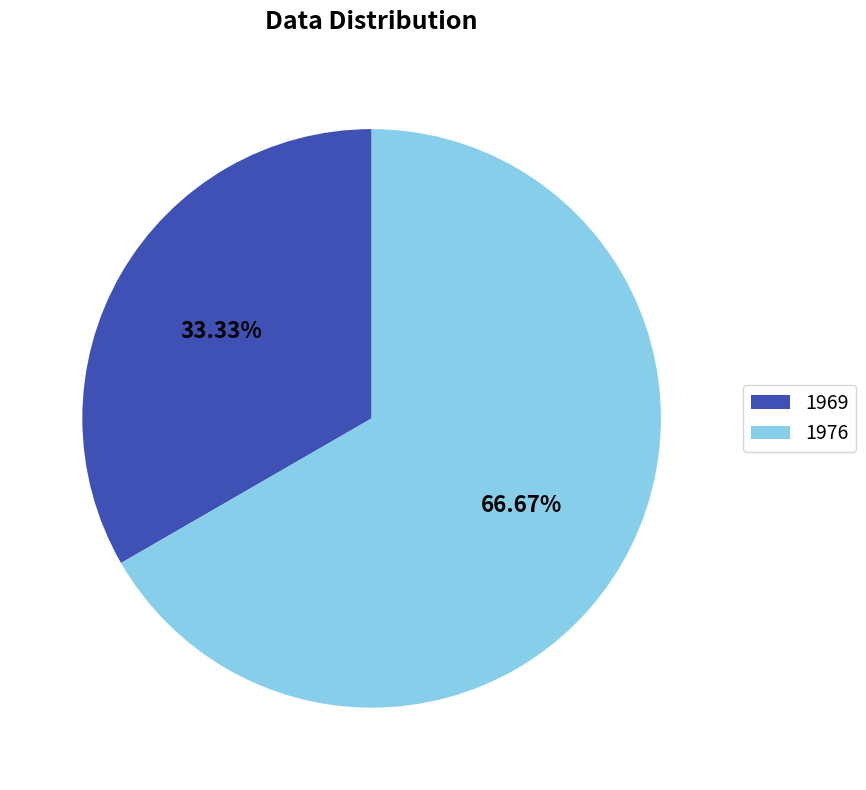

What is the smallest slice in the pie chart?

1969